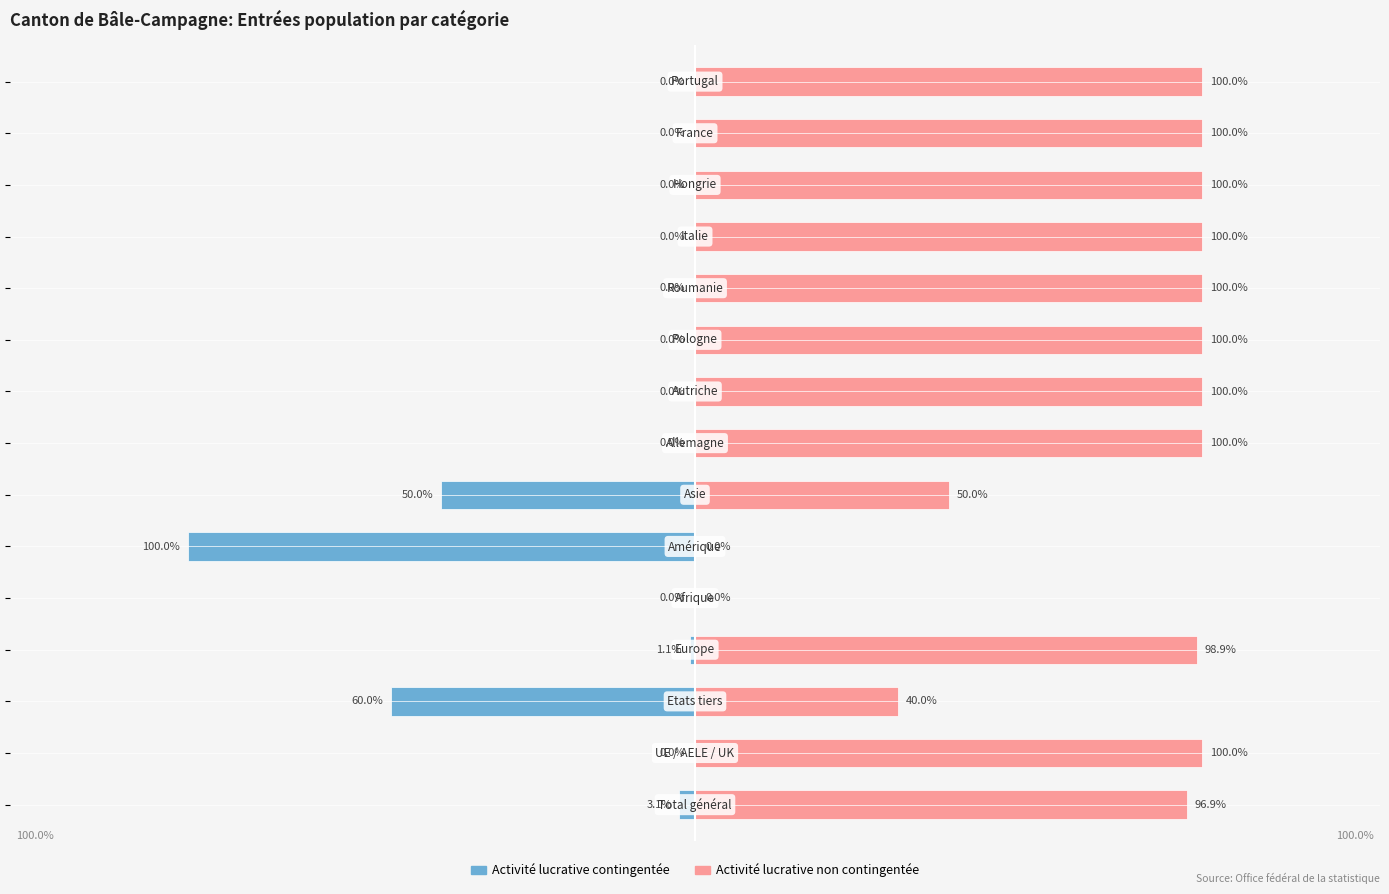

At 7, list the series in order from smallest to largest.

Activité lucrative contingentée, Activité lucrative non contingentée